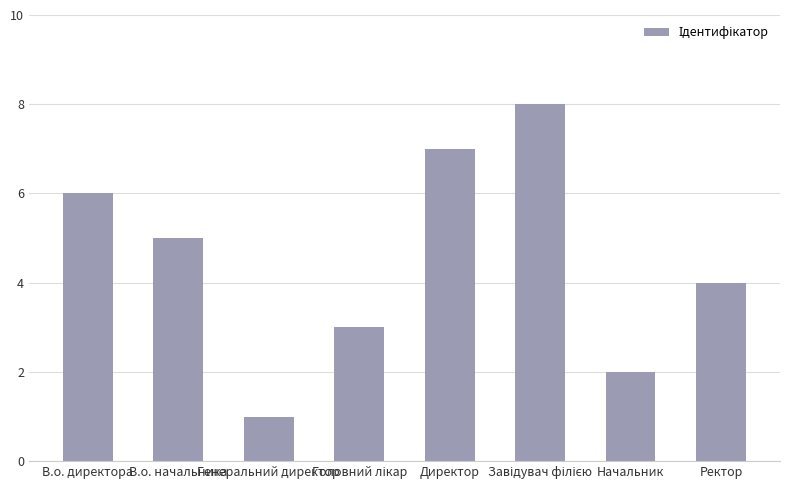

What is the difference between the maximum and minimum values?

7